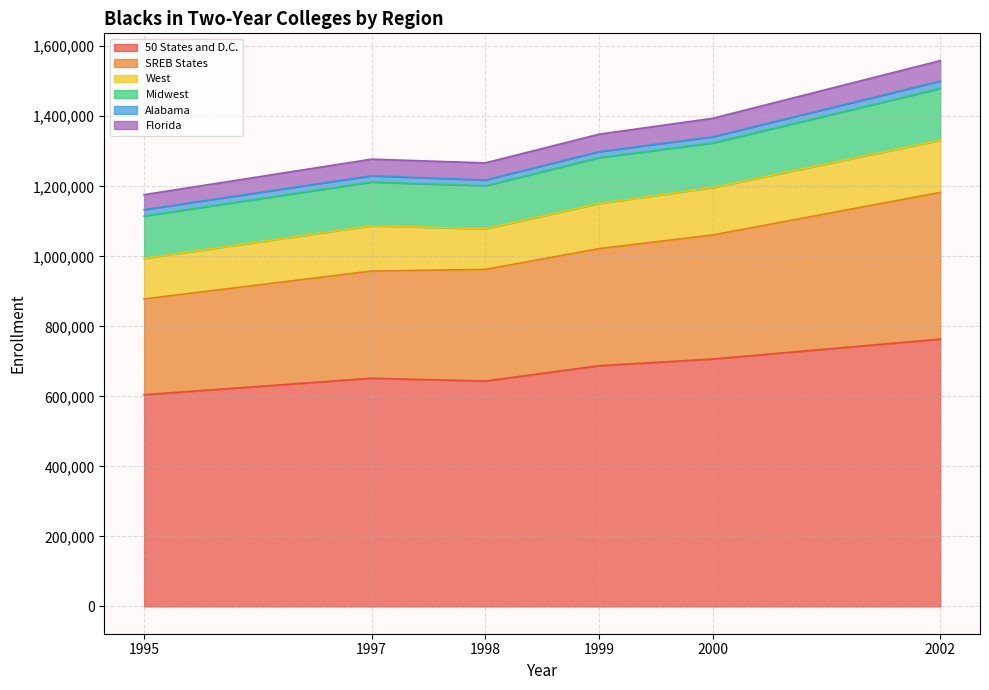

List the labels in order of Alabama value, smallest first.

1998, 1999, 2000, 1997, 1995, 2002